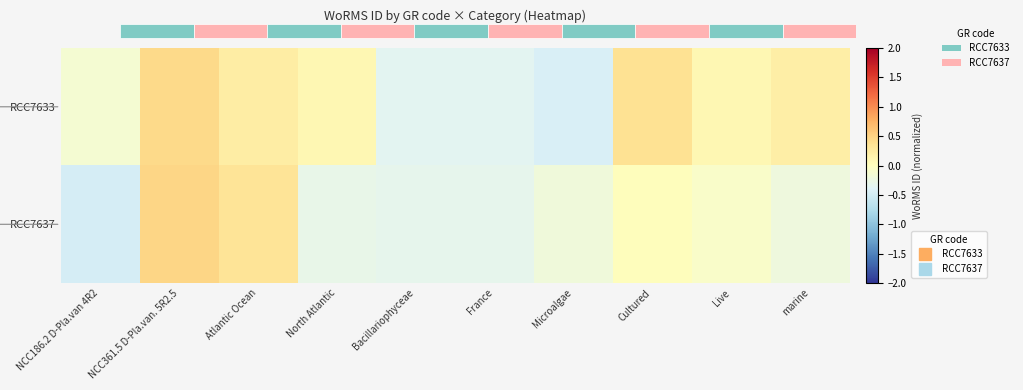

The RCC7637 series shows 0.0 at Cultured. True or false?

True